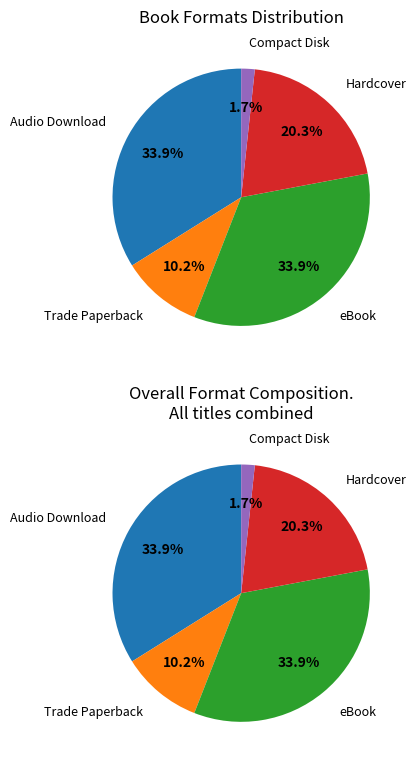

Is Hardcover the majority of the pie?

No